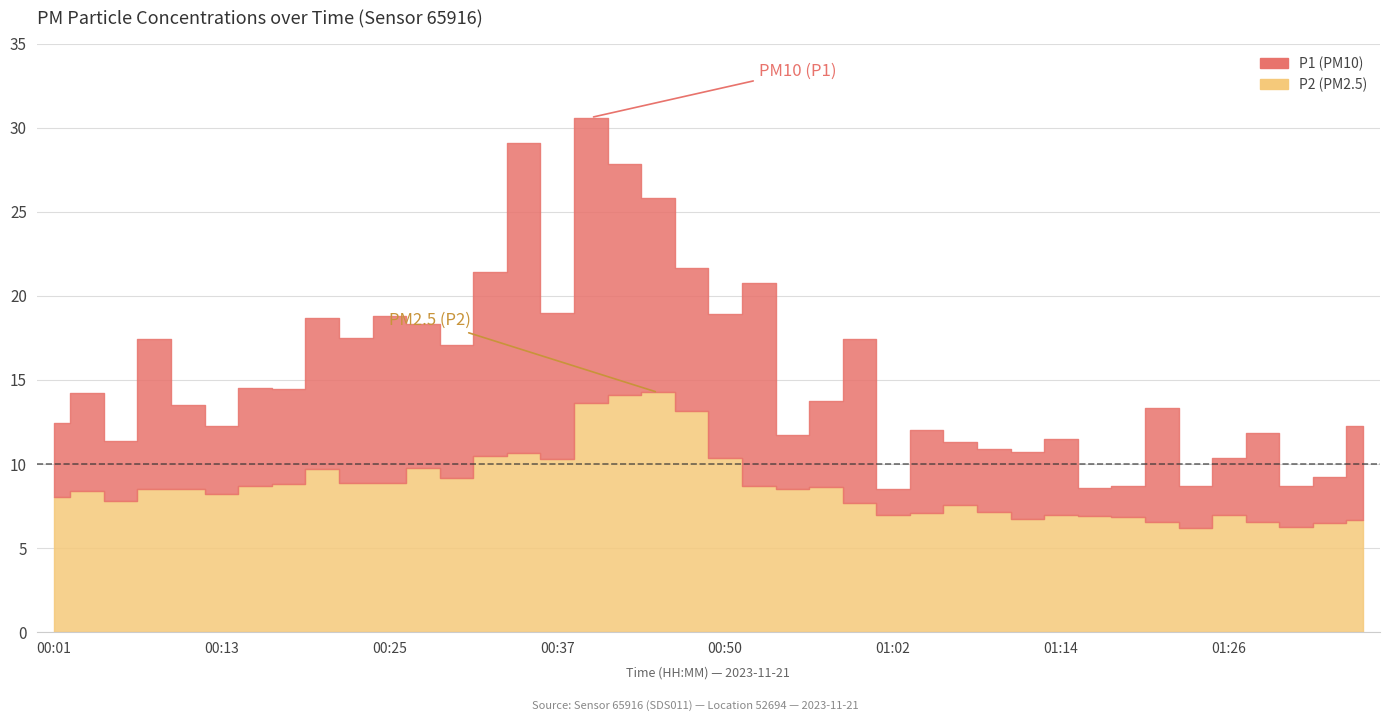

The value of P1 at 00:37 is 19.0. True or false?

True